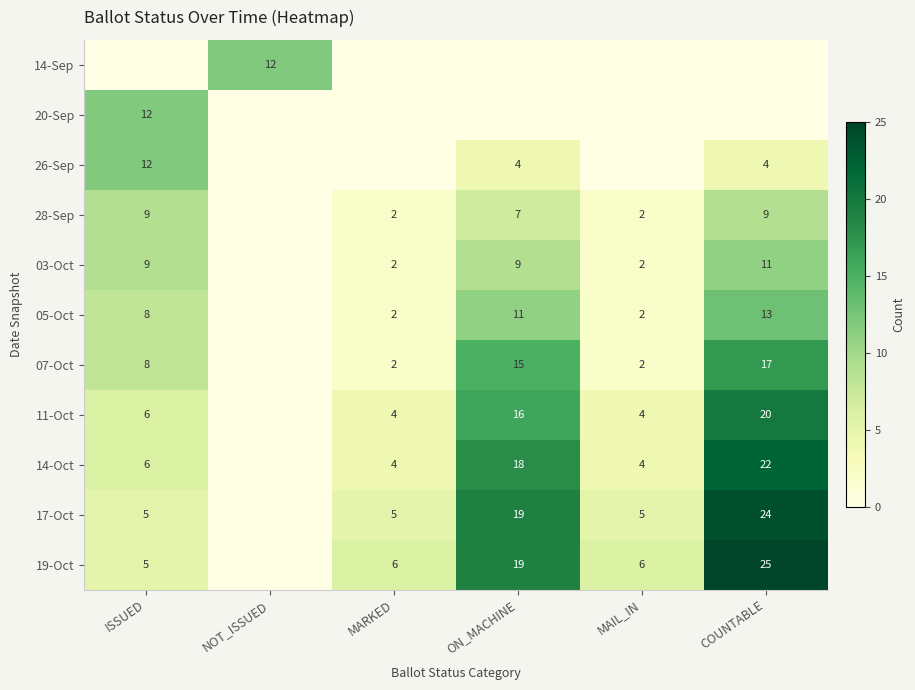

The 14-Oct series shows 25 at ON_MACHINE. True or false?

False